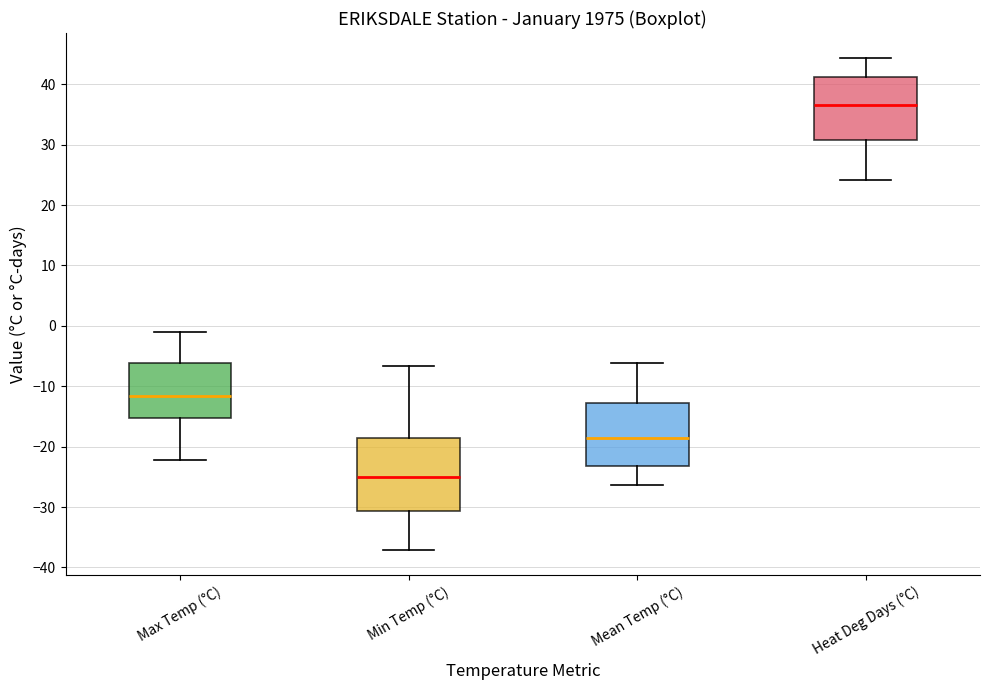

Reading left to right, transcribe this box plot: for each box, give where its median line is, the range the box spans, and where its two whiskers end, as read against the y-axis. The values are not printed on the chart, so give them approximately, as read against the axis.

Max Temp (°C): median -12, box -15 to -6, whiskers -22 to -1
Min Temp (°C): median -25, box -31 to -19, whiskers -37 to -7
Mean Temp (°C): median -19, box -23 to -13, whiskers -26 to -6
Heat Deg Days (°C): median 37, box 31 to 41, whiskers 24 to 44